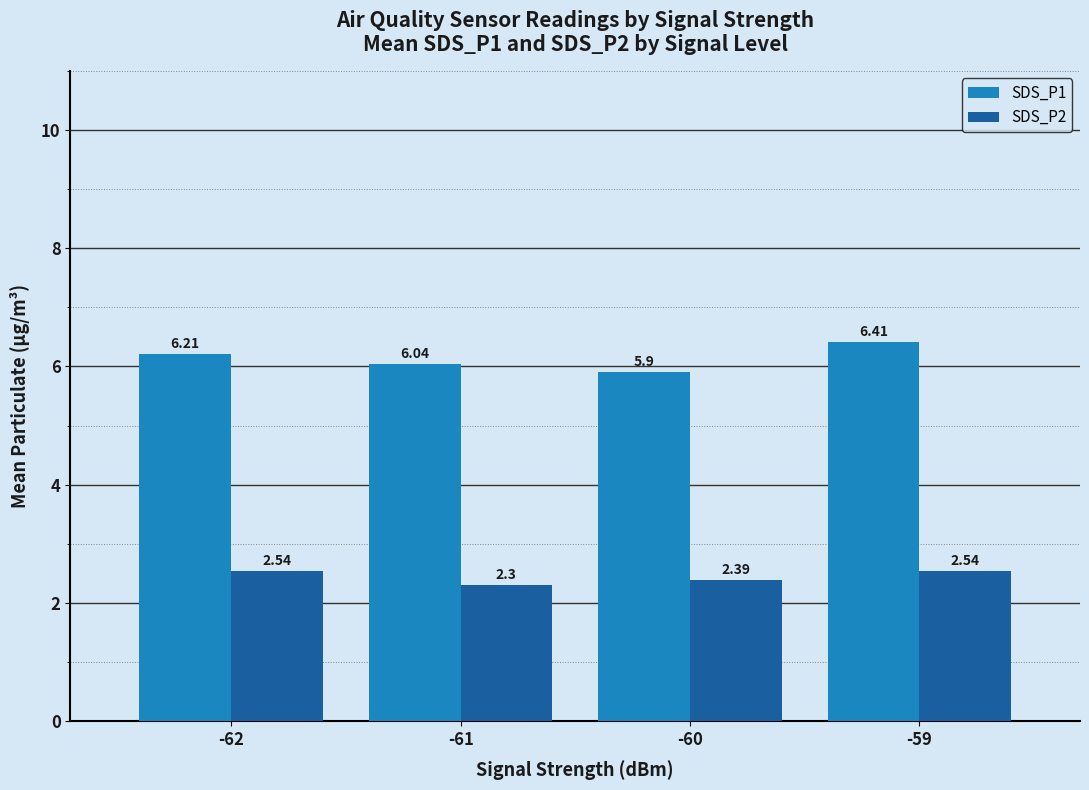

What is the difference between the maximum and minimum values in the SDS_P1 series?

0.5